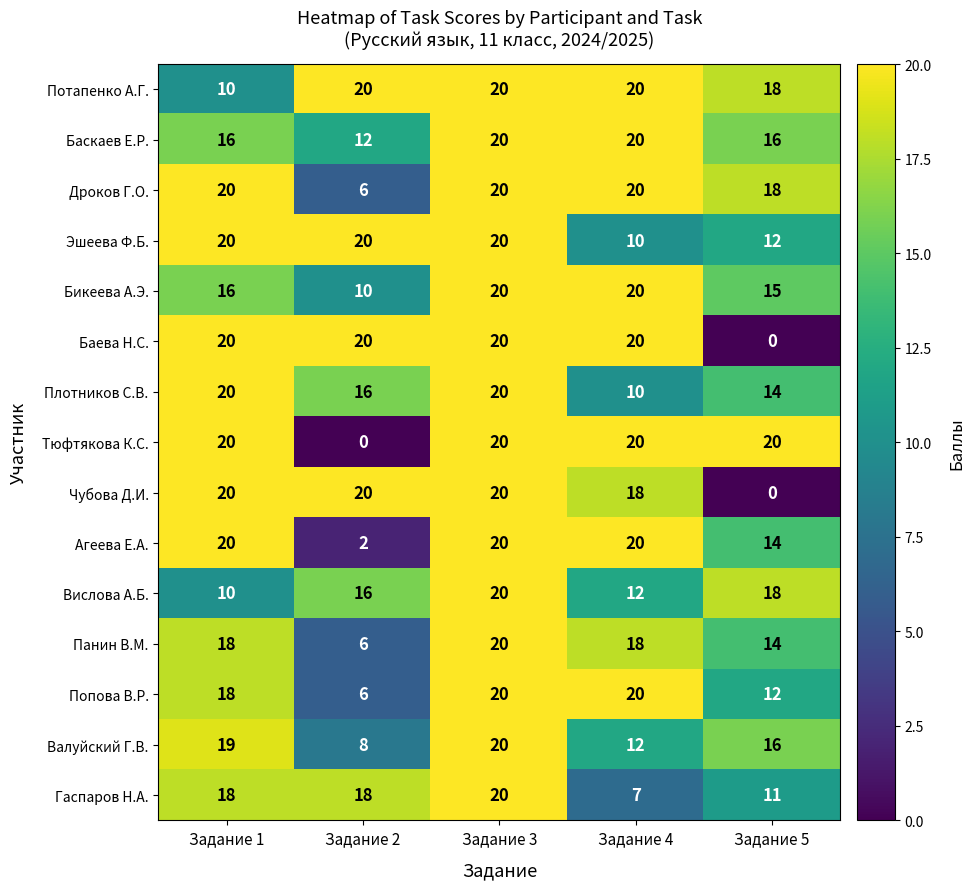

At how many categories does at least one series exceed 9?

5